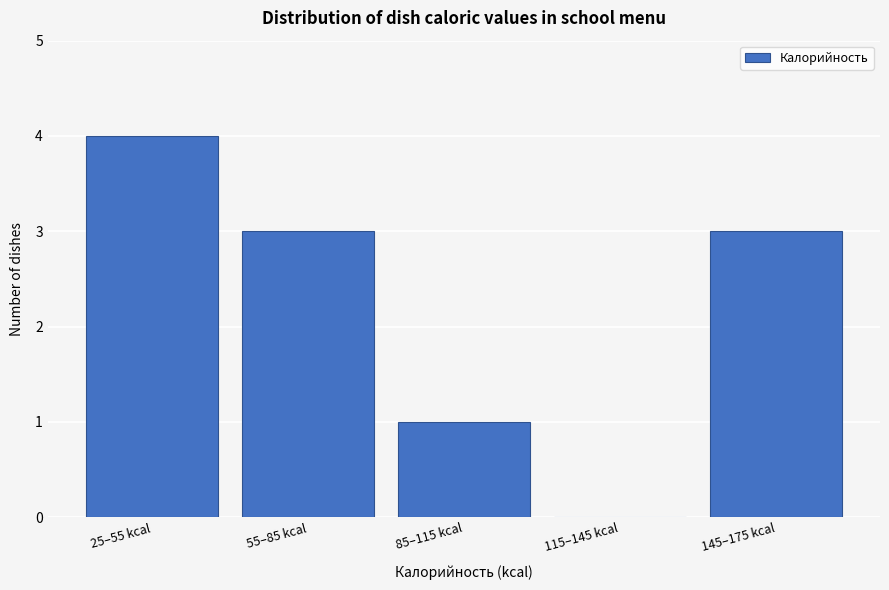

Reading right to left, transcribe all the data shown in this chart.

145–175 kcal=3	115–145 kcal=0	85–115 kcal=1	55–85 kcal=3	25–55 kcal=4